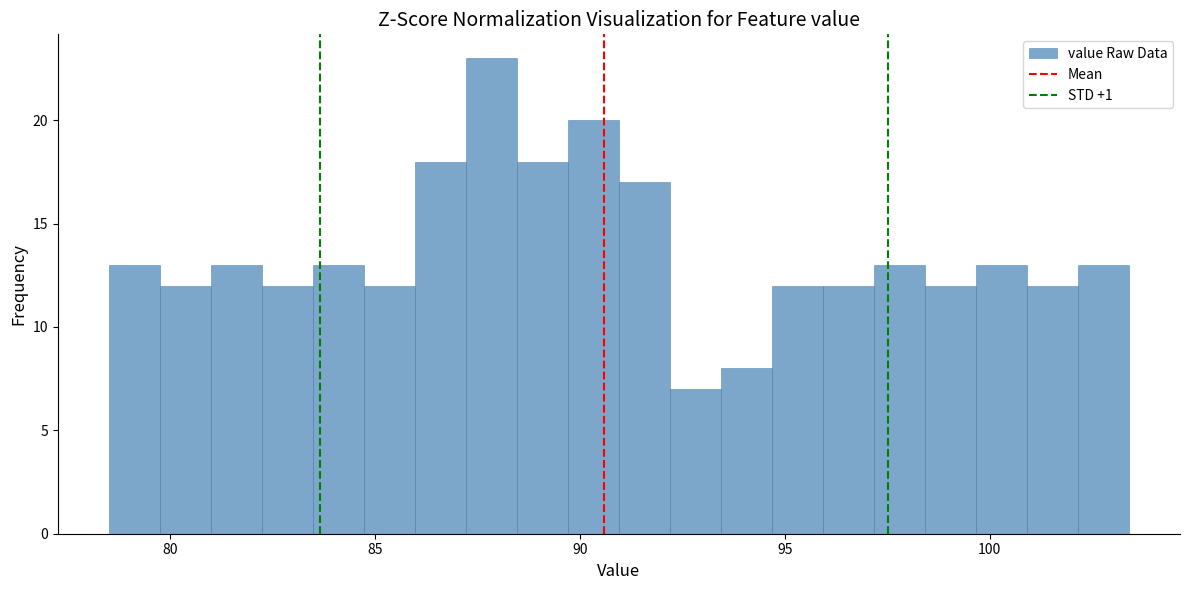

Read against the x-axis, roughly where is the centre of the tallest bar?

88.0